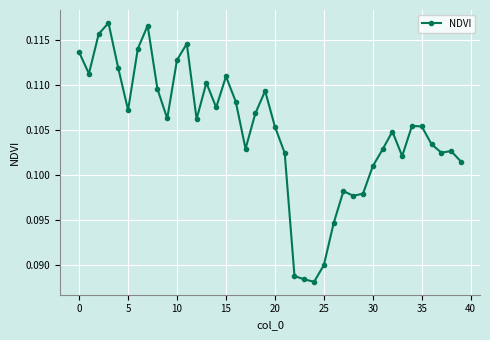

How many values are between 0 and 1?

40